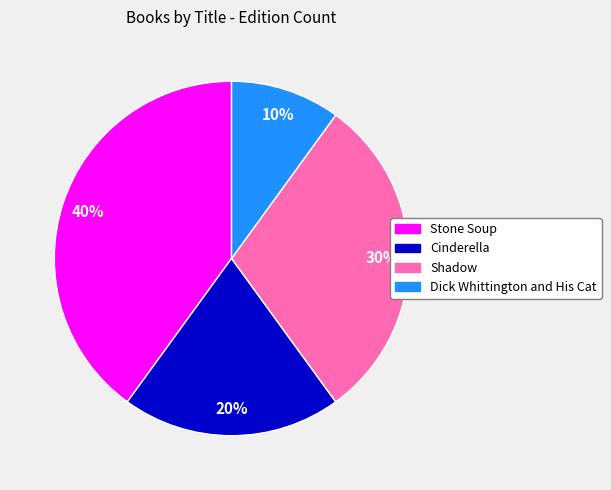

Is Dick Whittington and His Cat the majority of the pie?

No